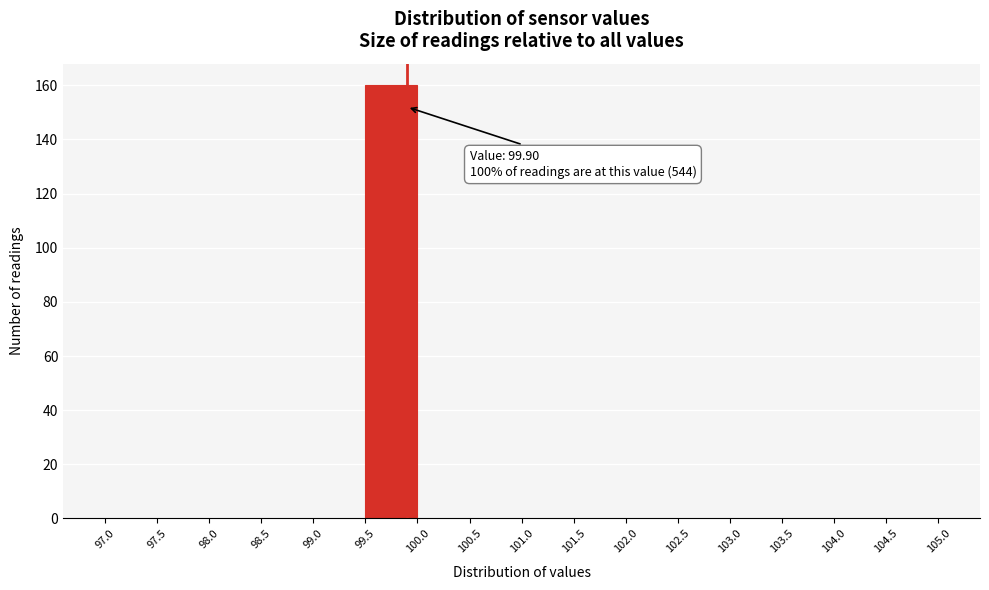

Over which range of the x-axis is the bar tallest?

99.5 to 100.0